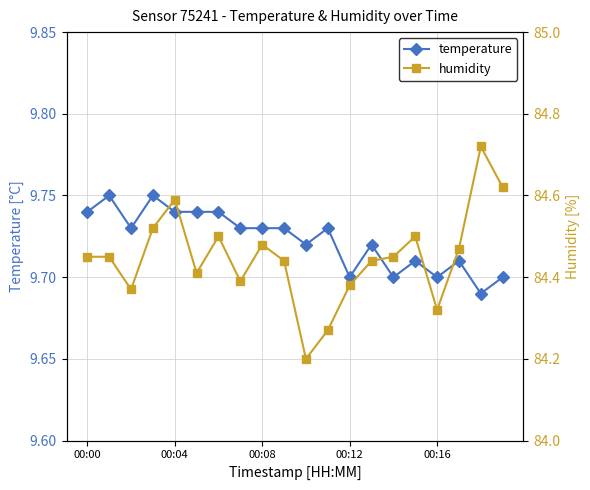

How many data points does each series have?

20